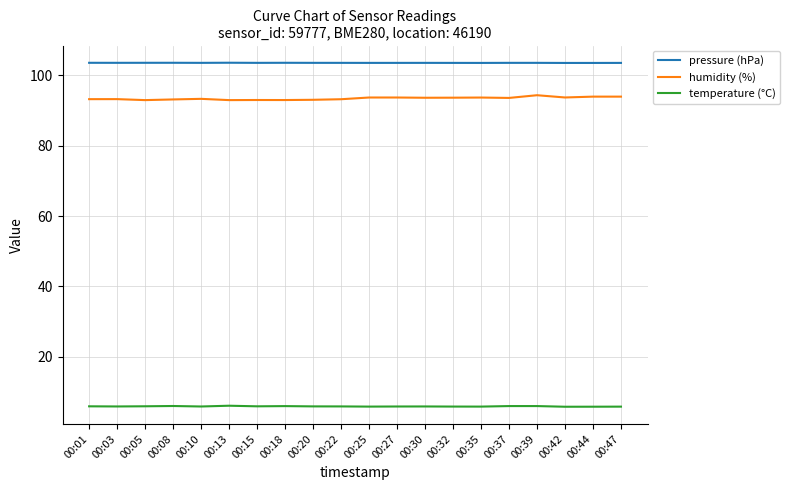

Count the number of data series in this chart.

3